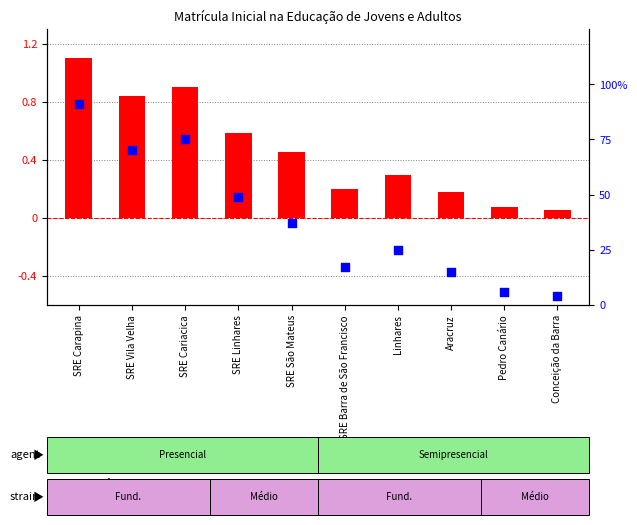

At which category is the sum across all series the highest?

SRE Carapina